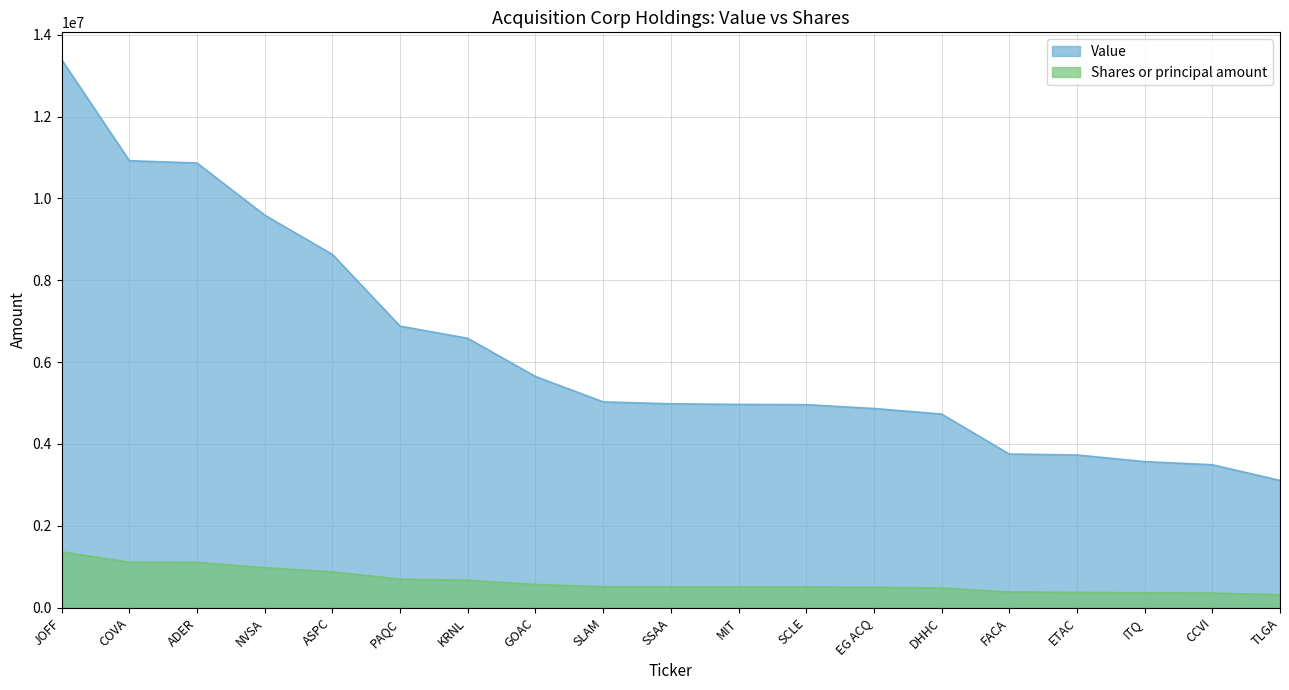

What is the label of the 14th point from the right?

PAQC